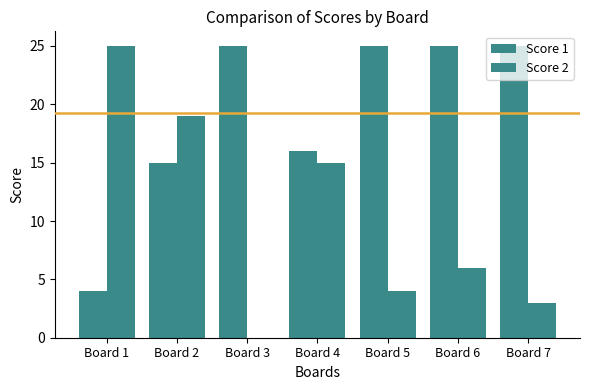

Does the chart contain stacked bars?

No